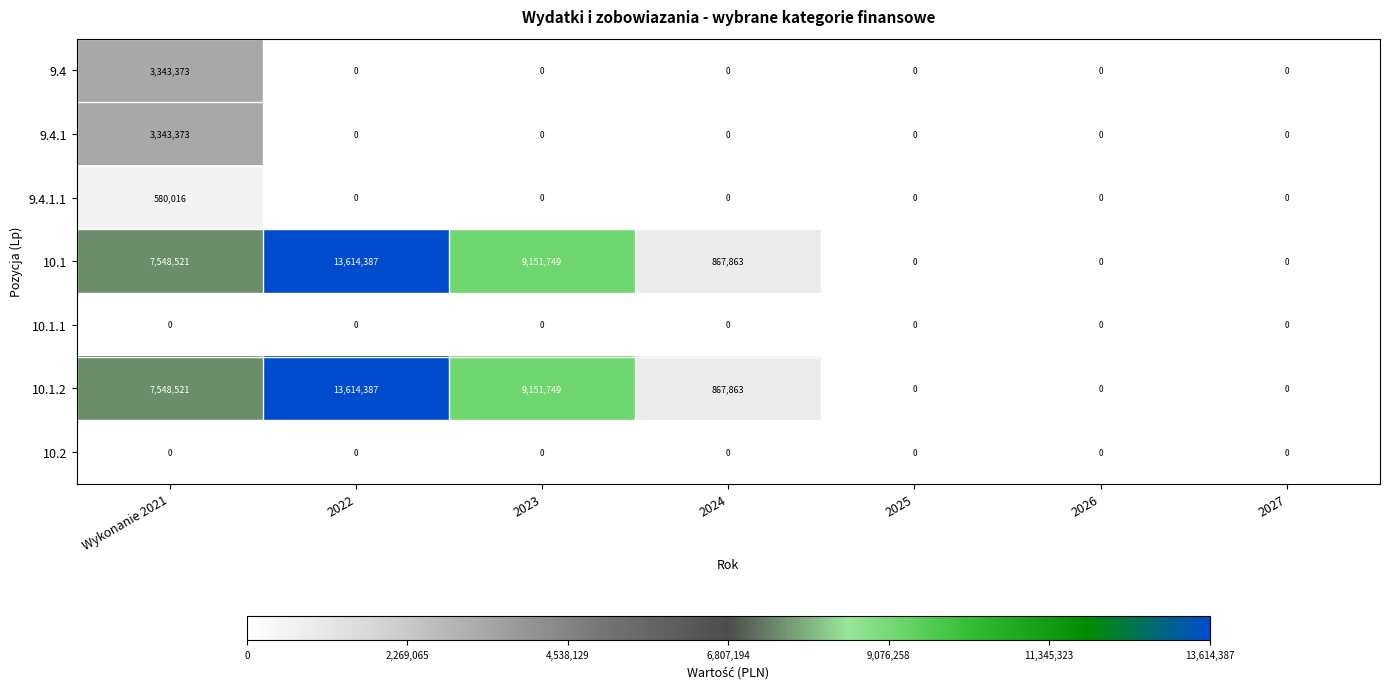

At which label does 10.1.2 first exceed 867863?

Wykonanie 2021